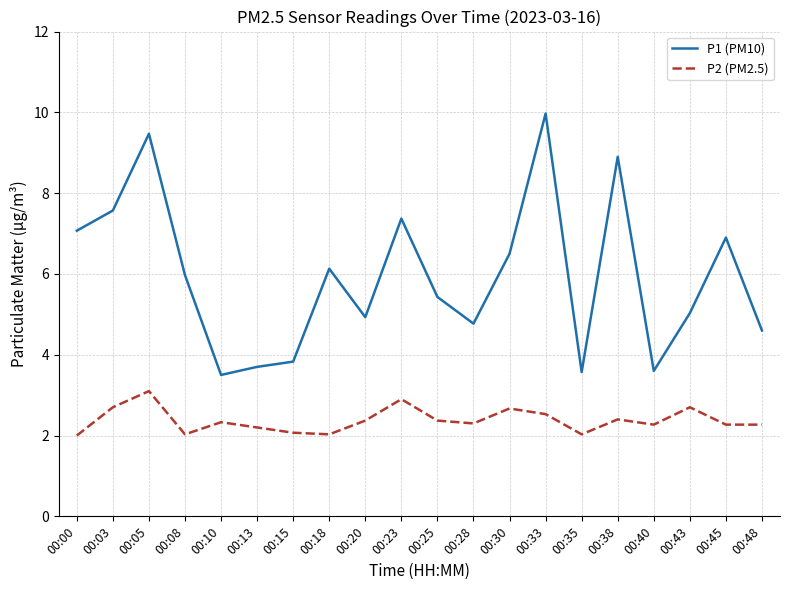

True or false: P2 (PM2.5) and P1 (PM10) cross at least once.

False